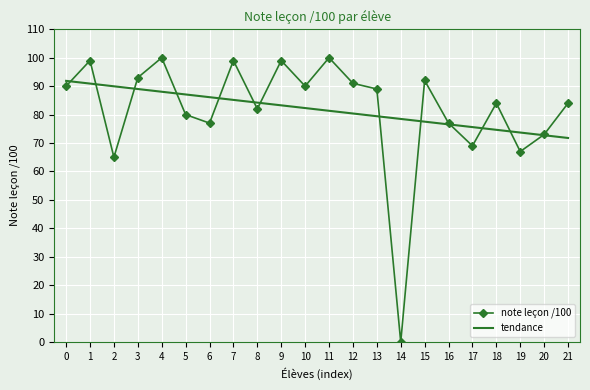

Between which two adjacent categories do note leçon /100 and tendance first intersect?

0 and 1